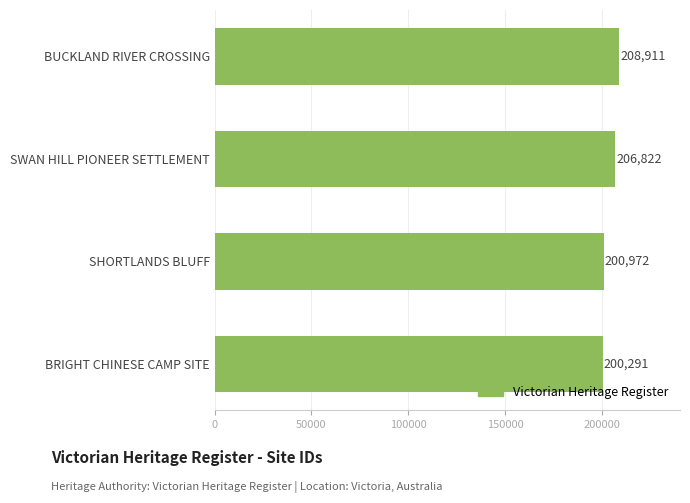

Approximately how many times larger is the value at BRIGHT CHINESE CAMP SITE compared to SHORTLANDS BLUFF?

1.0